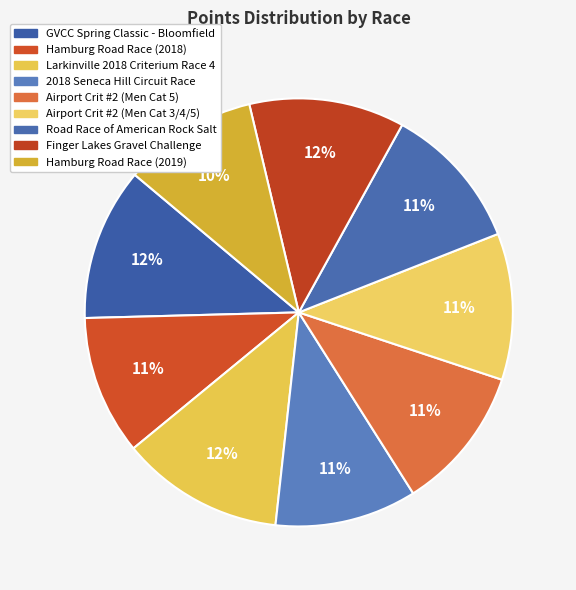

Which slice is the largest?

Larkinville 2018 Criterium Race 4